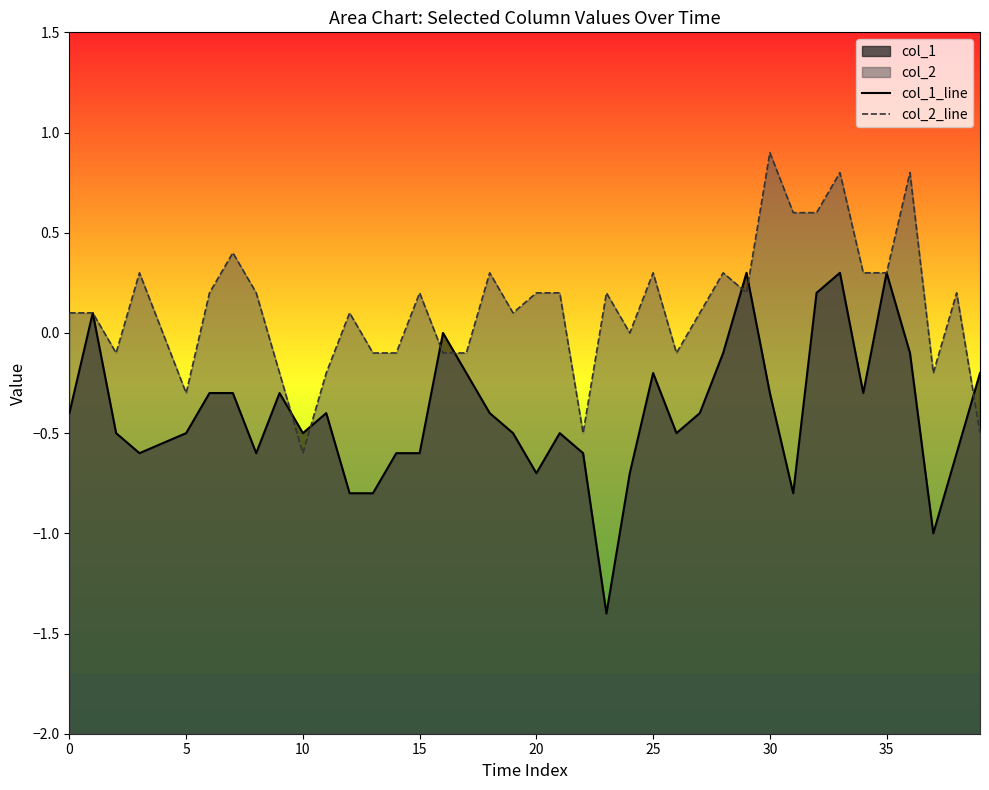

What is the spread (max minus min) of values at 16?

0.1